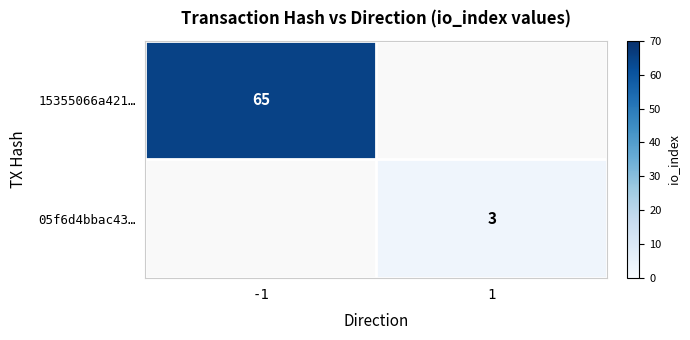

The 15355066a421… series shows 65 at -1. True or false?

True